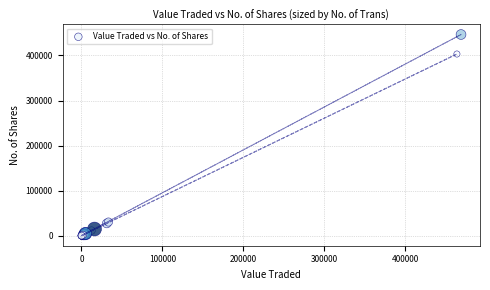

What Y value in the scatter plot is closest to 223237?

403200